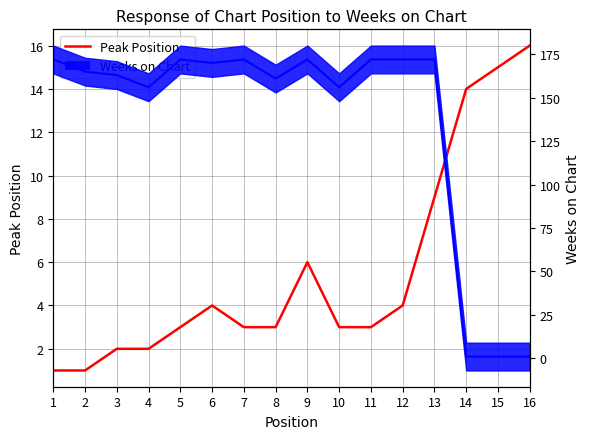

Rank the categories by value from lowest to highest.

1, 2, 3, 4, 5, 7, 8, 10, 11, 6, 12, 9, 13, 14, 15, 16